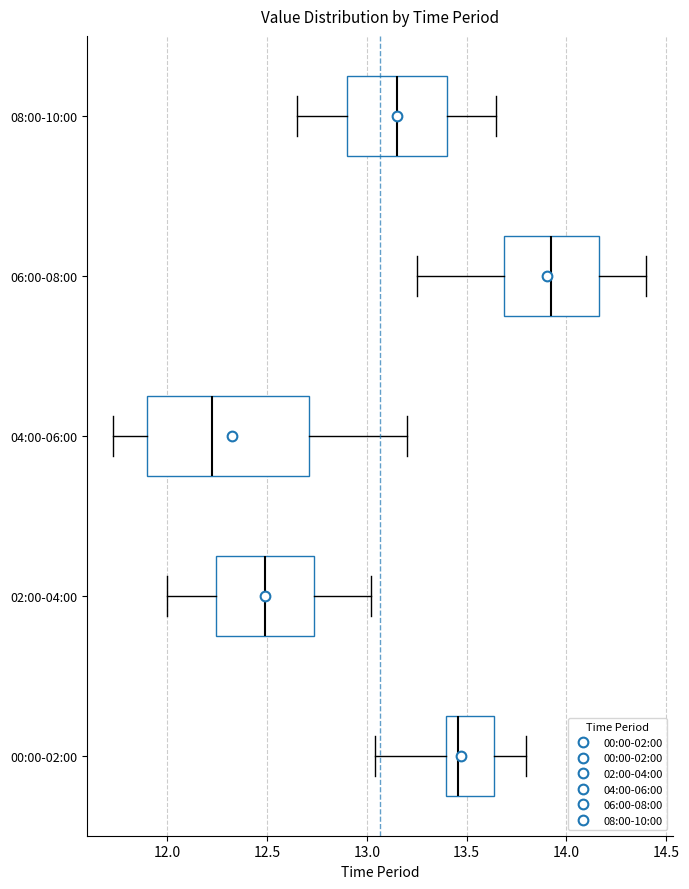

Reading bottom to top, transcribe this box plot: for each box, give where its median line is, the range the box spans, and where its two whiskers end, as read against the x-axis. The values are not printed on the chart, so give them approximately, as read against the axis.

00:00-02:00: median 13.45, box 13.40 to 13.65, whiskers 13.05 to 13.80
02:00-04:00: median 12.50, box 12.25 to 12.75, whiskers 12.00 to 13.00
04:00-06:00: median 12.25, box 11.90 to 12.70, whiskers 11.75 to 13.20
06:00-08:00: median 13.95, box 13.70 to 14.15, whiskers 13.25 to 14.40
08:00-10:00: median 13.15, box 12.90 to 13.40, whiskers 12.65 to 13.65